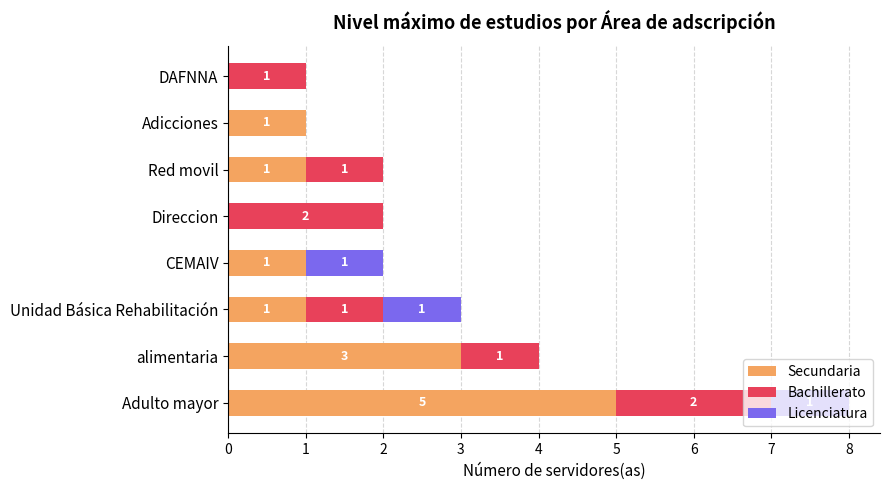

Count the number of data series in this chart.

3